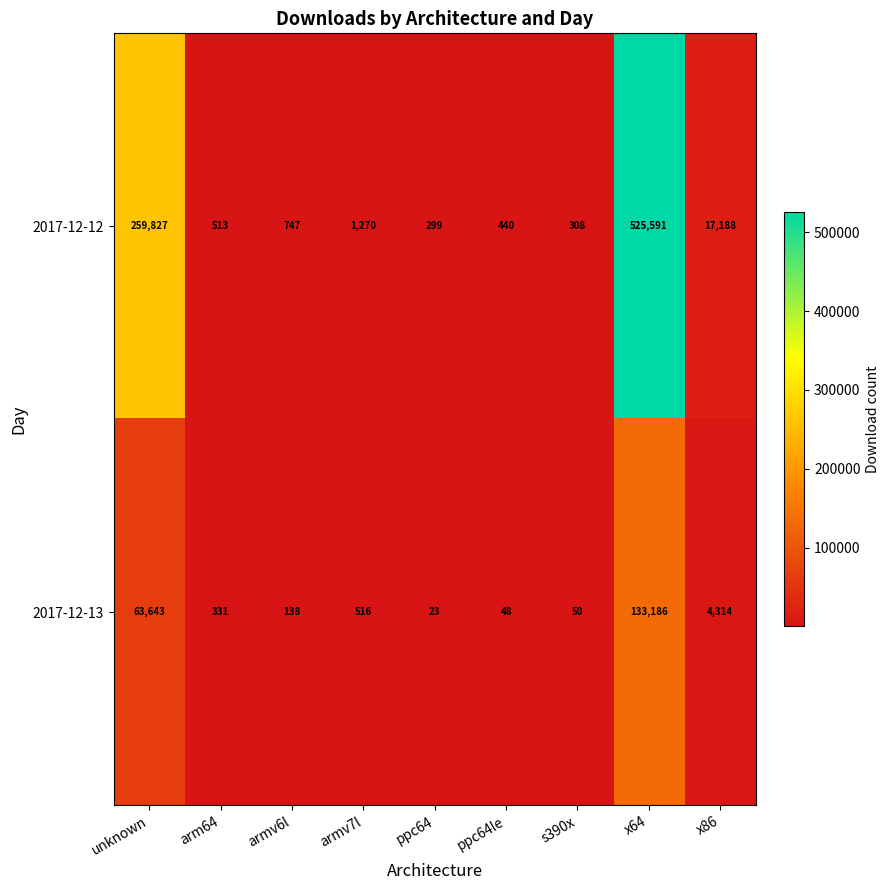

What is the difference between the second highest and second lowest values in the 2017-12-13 series?

63595